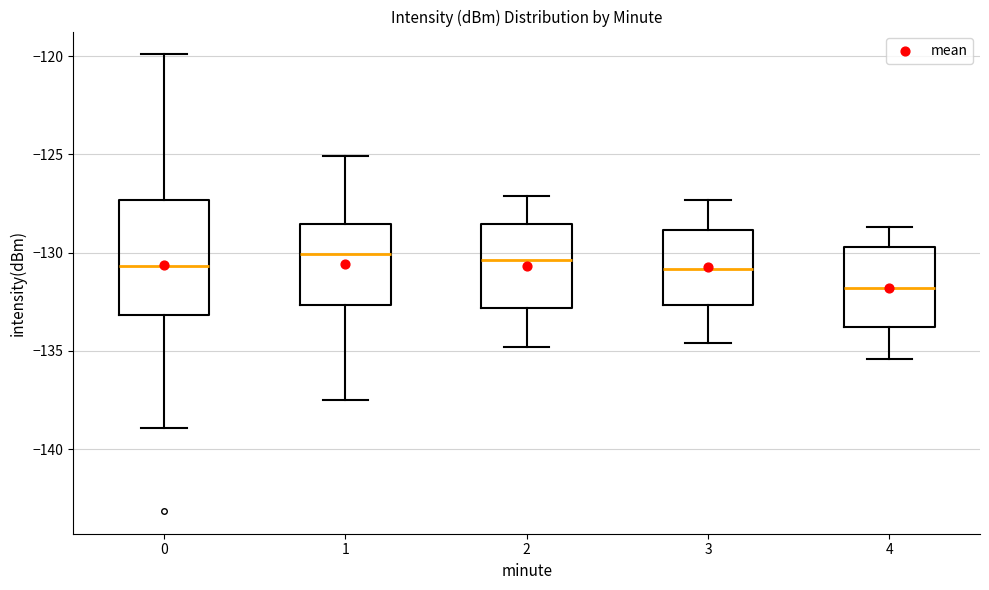

Where does the upper whisker of the box at x = 0 end on the y-axis? The values are not printed on the chart, so give them approximately, as read against the axis.

-120.0